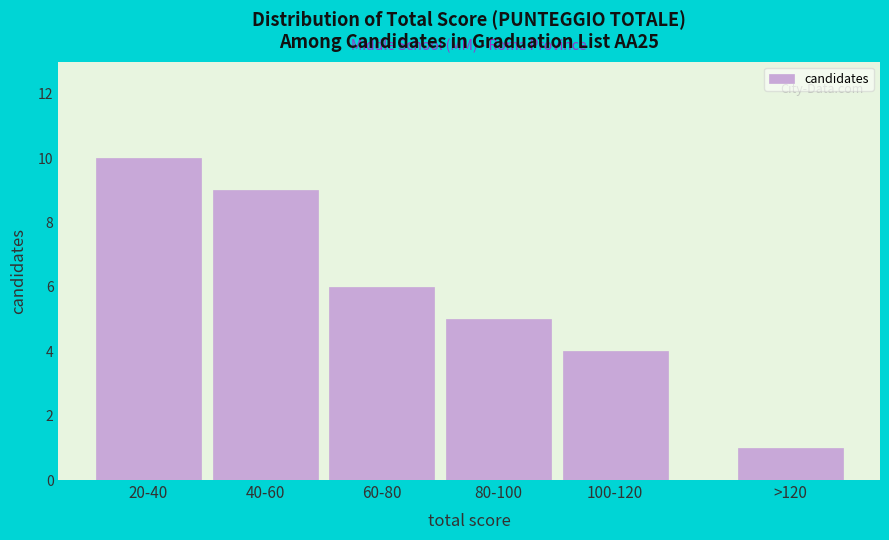

Reading left to right, what are all the values shown in this chart?

20-40=10	40-60=9	60-80=6	80-100=5	100-120=4	>120=1